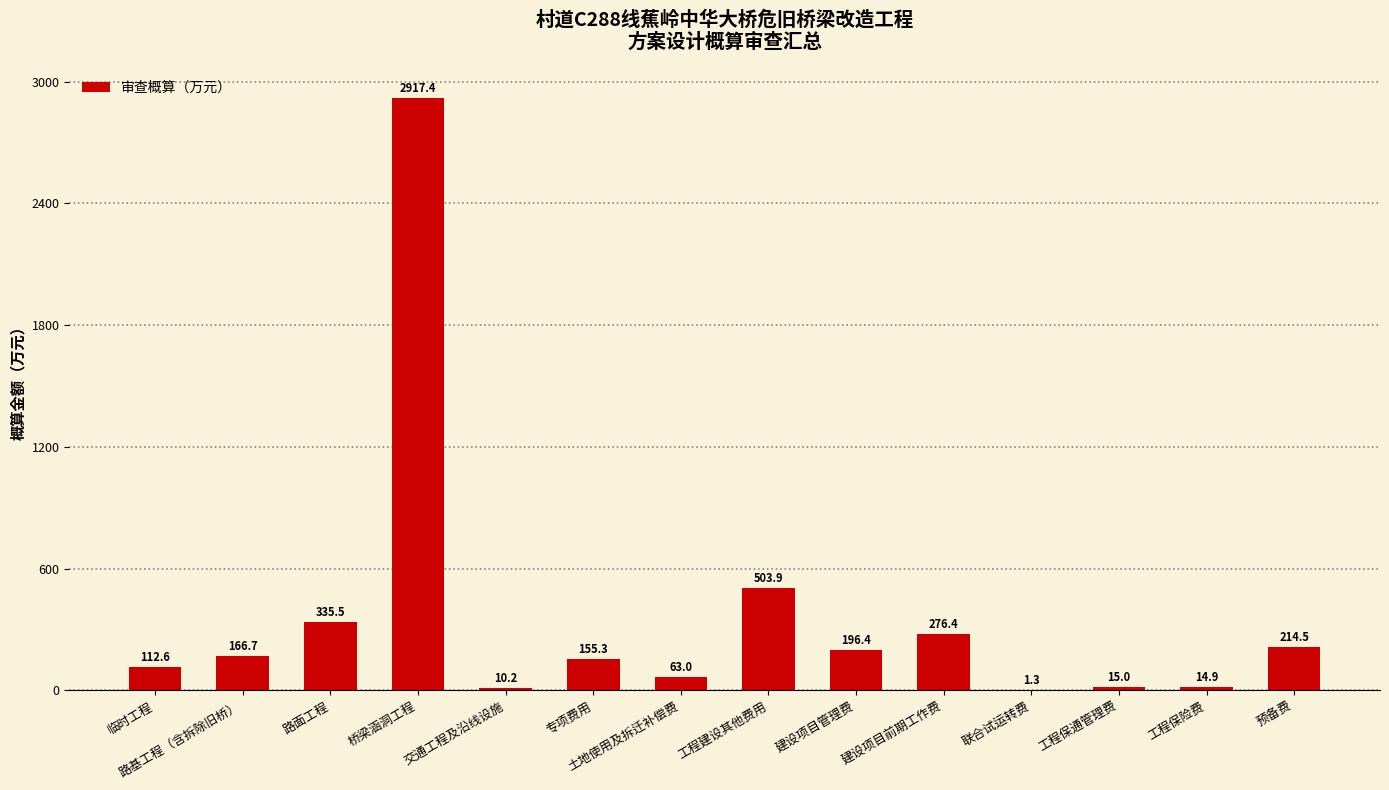

The chart shows a value of 794.8 at 工程建设其他费用. True or false?

False